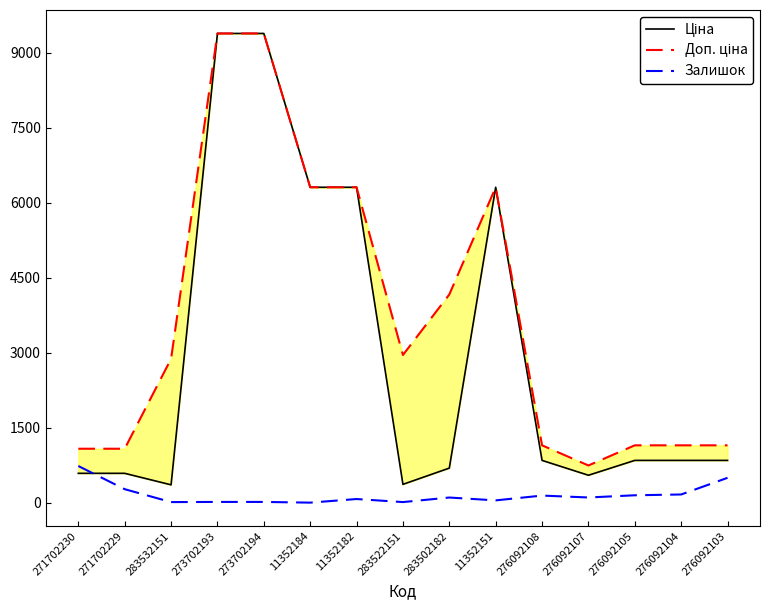

Reading right to left, what are all the values shown in this chart?

Ціна: 276092103=848.4	276092104=848.4	276092105=848.4	276092107=551.5	276092108=848.4	11352151=6308.8	283502182=694.3	283522151=369.5	11352182=6308.8	11352184=6308.8	273702194=9384.0	273702193=9384.0	283532151=359.9	271702229=589.9	271702230=589.9
Доп. ціна: 276092103=1149.7	276092104=1149.7	276092105=1149.7	276092107=747.0	276092108=1149.7	11352151=6308.8	283502182=4165.6	283522151=2955.8	11352182=6308.8	11352184=6308.8	273702194=9384.0	273702193=9384.0	283532151=2878.8	271702229=1081.7	271702230=1081.7
Залишок: 276092103=500.0	276092104=167.0	276092105=151.0	276092107=107.0	276092108=145.0	11352151=49.0	283502182=106.0	283522151=15.0	11352182=76.0	11352184=4.0	273702194=18.0	273702193=18.0	283532151=15.0	271702229=273.0	271702230=736.0